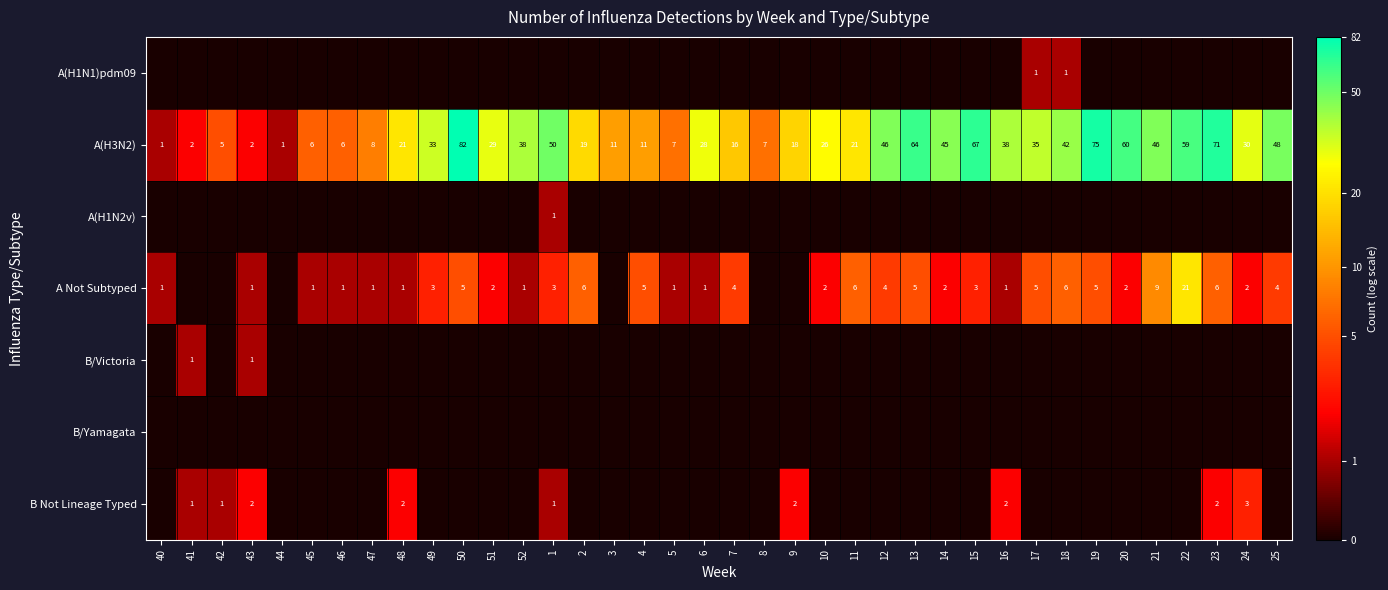

Count the number of categories in the chart.

38